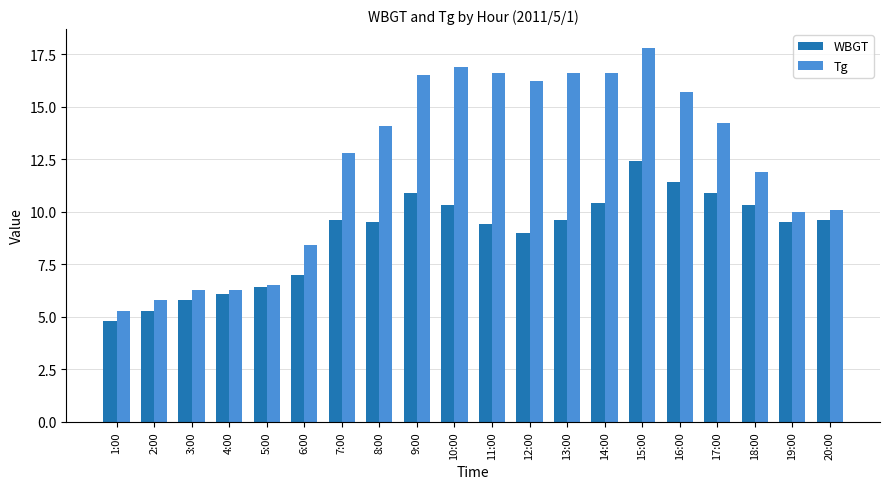

True or false: Tg has a value of 2.8 at 7:00.

False